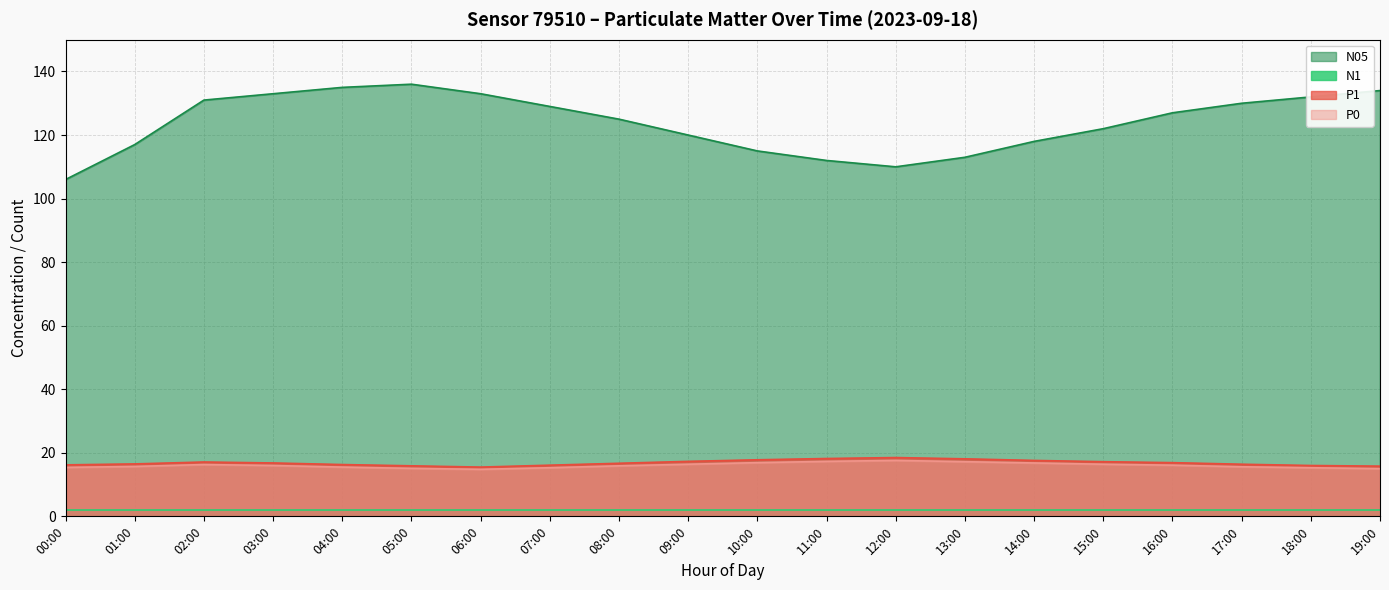

At 01:00, list the series in order from largest to smallest.

N05, P1, P0